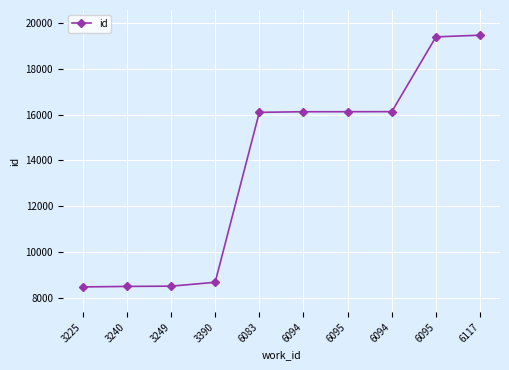

What is the sum of all values?

137455